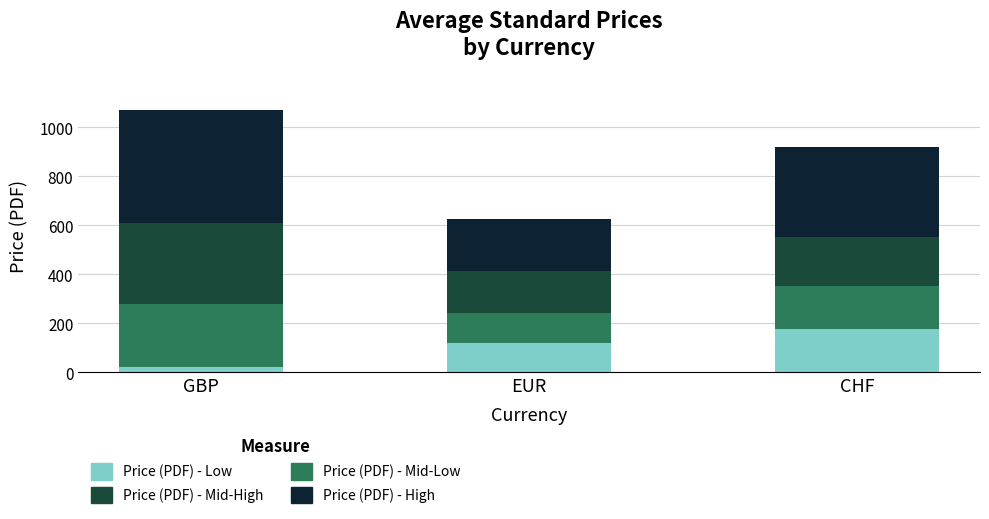

What value does the Price (PDF) - Low series have at CHF?

177.0